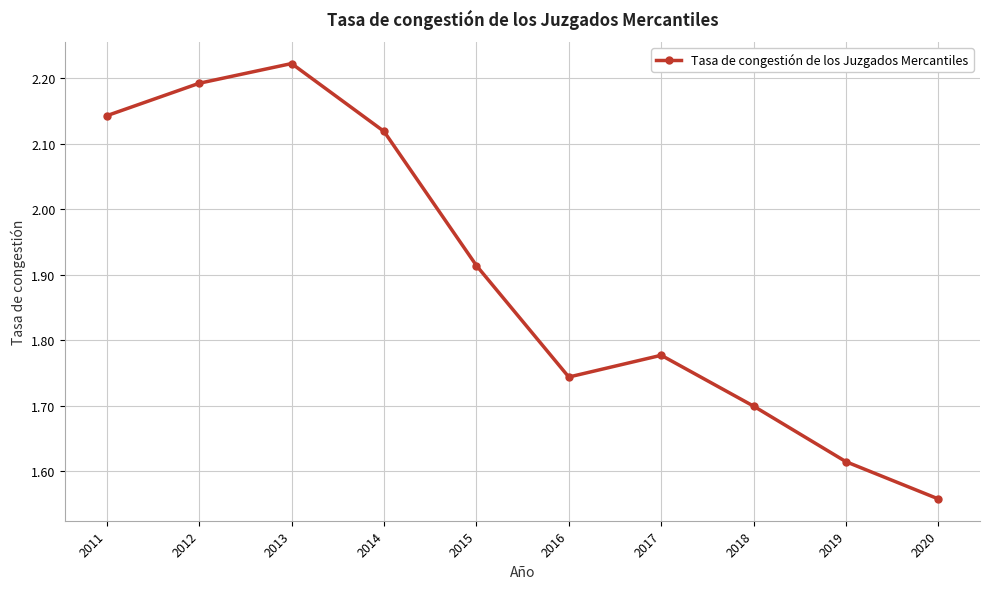

Count the number of data series in this chart.

1